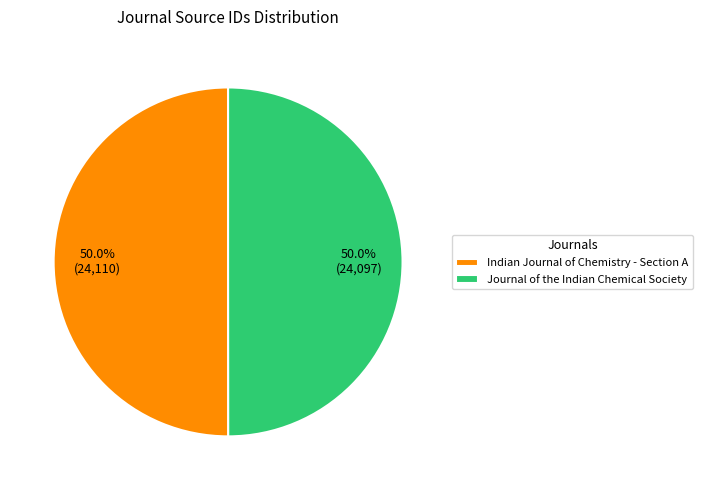

How many segments does this pie chart have?

2